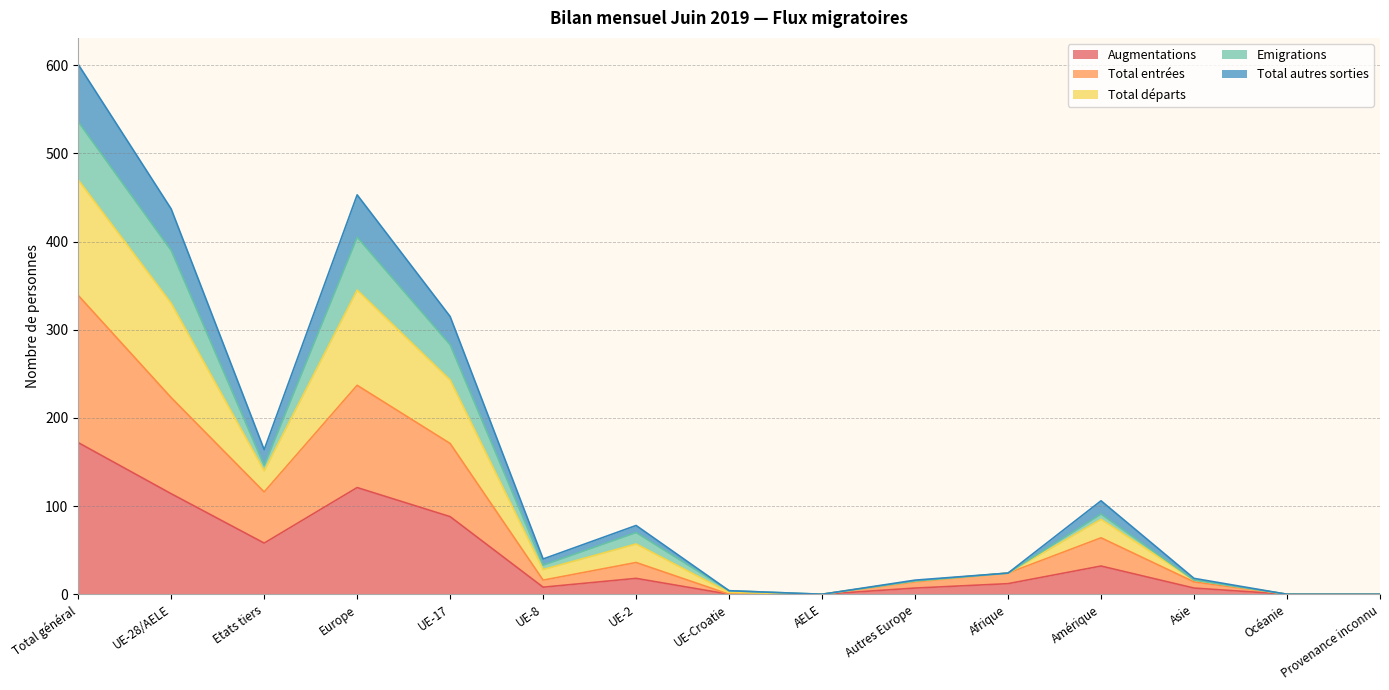

How many interior local valleys does the Total départs series have?

3